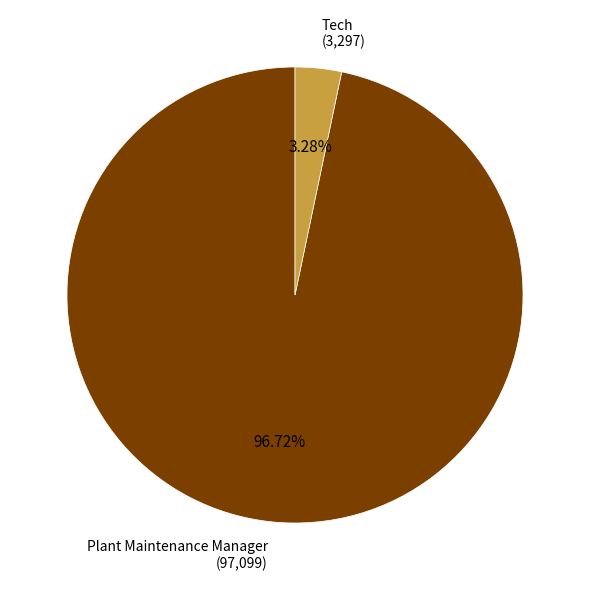

Is there a majority slice in this chart?

Yes